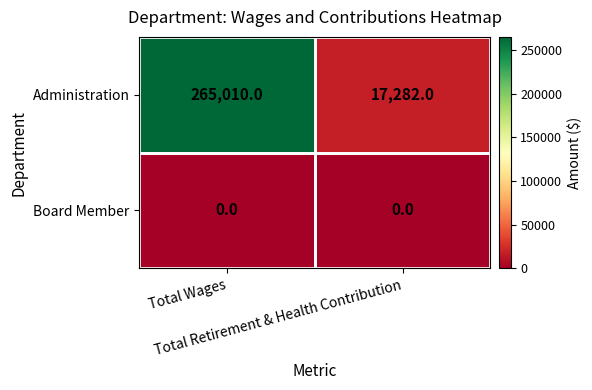

Rank the series by their average value, from highest to lowest.

Administration, Board Member